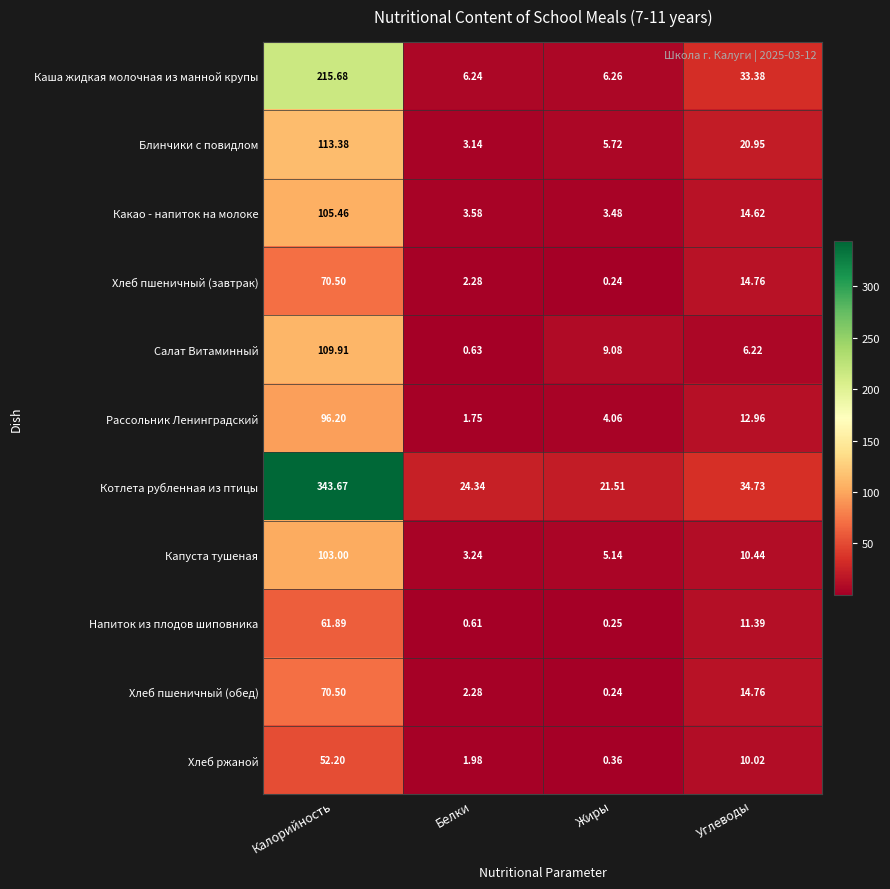

At which label is Хлеб пшеничный (обед) closest to 35?

Углеводы